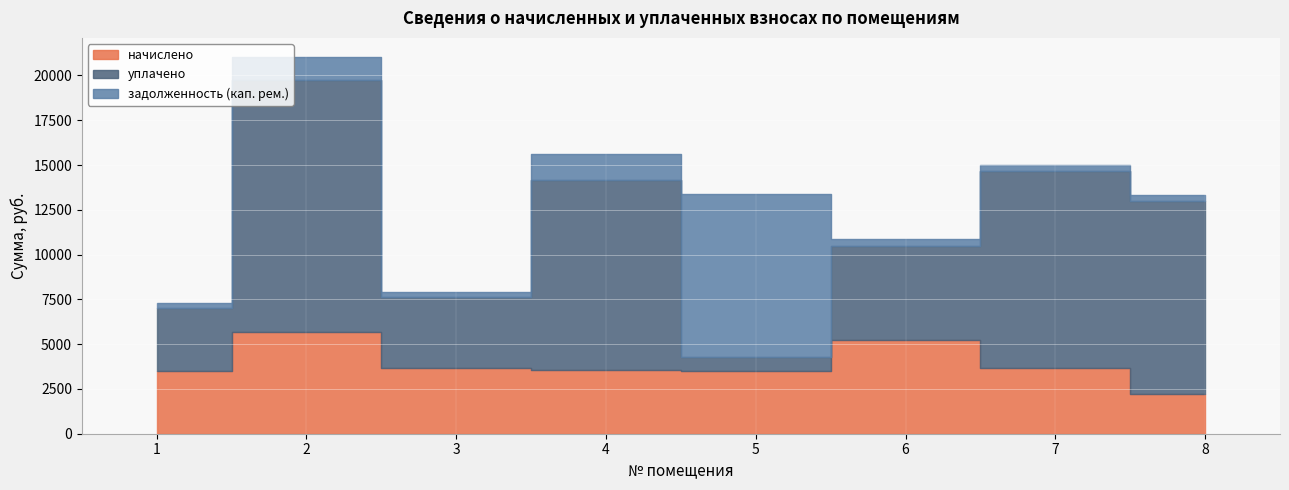

How many data points in начислено are above 3680?

4